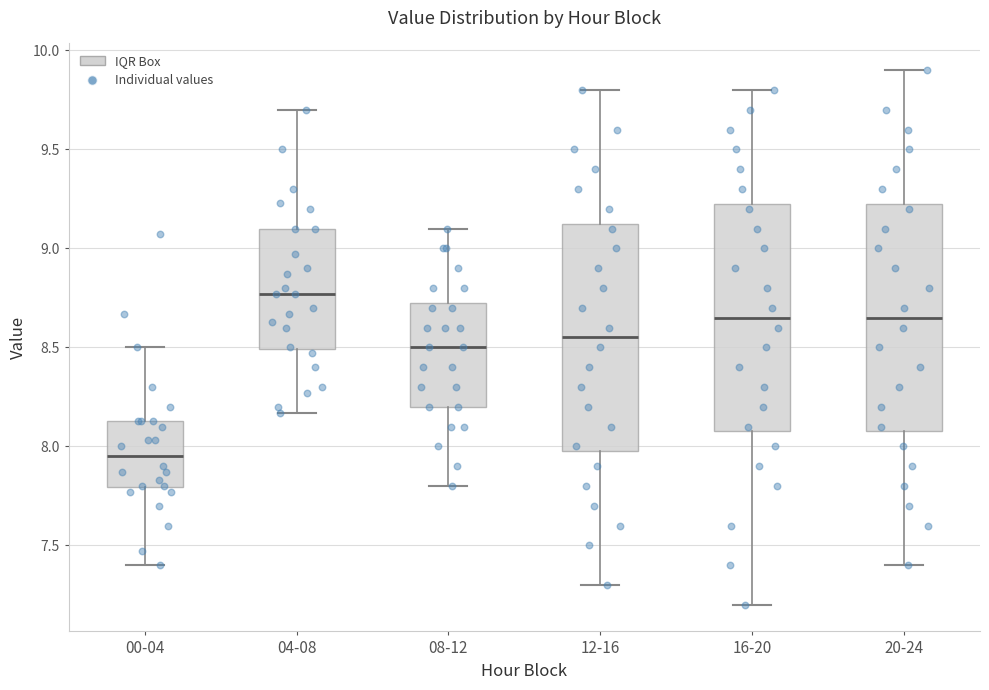

Reading left to right, transcribe this box plot: for each box, give where its median line is, the range the box spans, and where its two whiskers end, as read against the y-axis. The values are not printed on the chart, so give them approximately, as read against the axis.

00-04: median 7.95, box 7.80 to 8.15, whiskers 7.40 to 8.50
04-08: median 8.75, box 8.50 to 9.10, whiskers 8.15 to 9.70
08-12: median 8.50, box 8.20 to 8.75, whiskers 7.80 to 9.10
12-16: median 8.55, box 8.00 to 9.15, whiskers 7.30 to 9.80
16-20: median 8.65, box 8.10 to 9.25, whiskers 7.20 to 9.80
20-24: median 8.65, box 8.10 to 9.25, whiskers 7.40 to 9.90